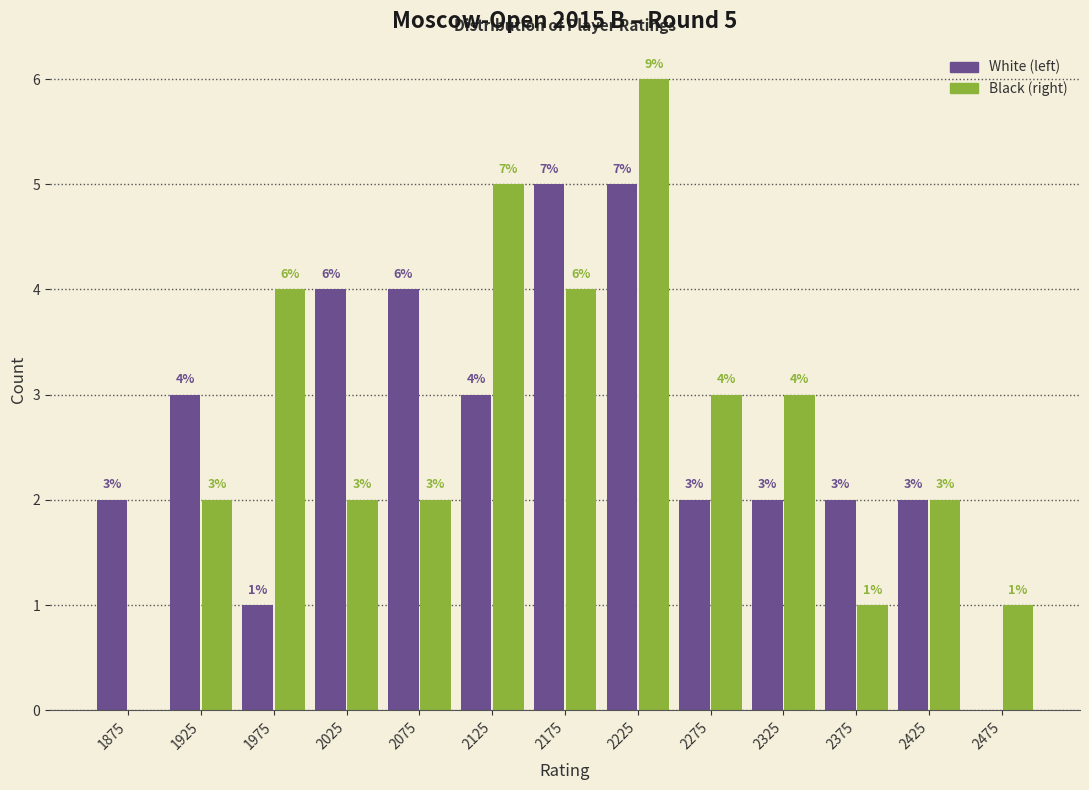

In the Black (right) series, which range on the x-axis has the tallest bar?

2200 to 2250